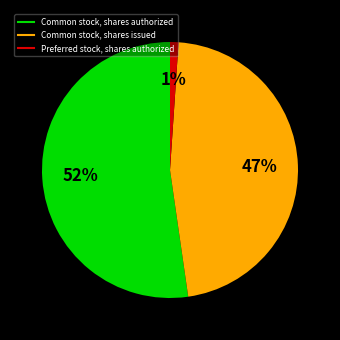

Which category has the biggest portion of the pie?

Common stock, shares authorized